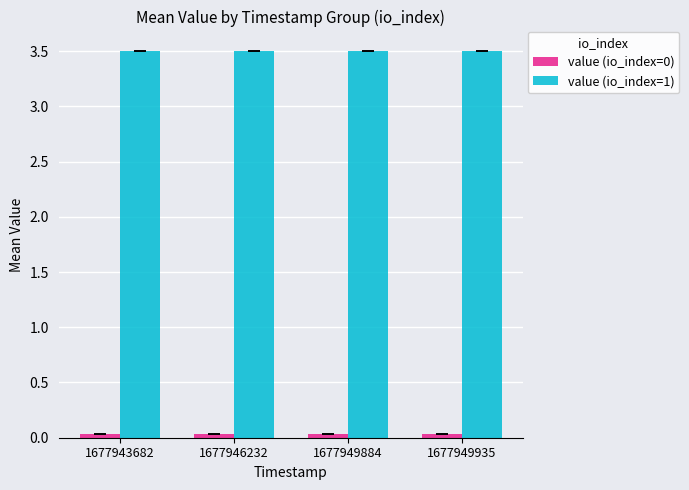

What is the sum of all value (io_index=1) values?

14.0